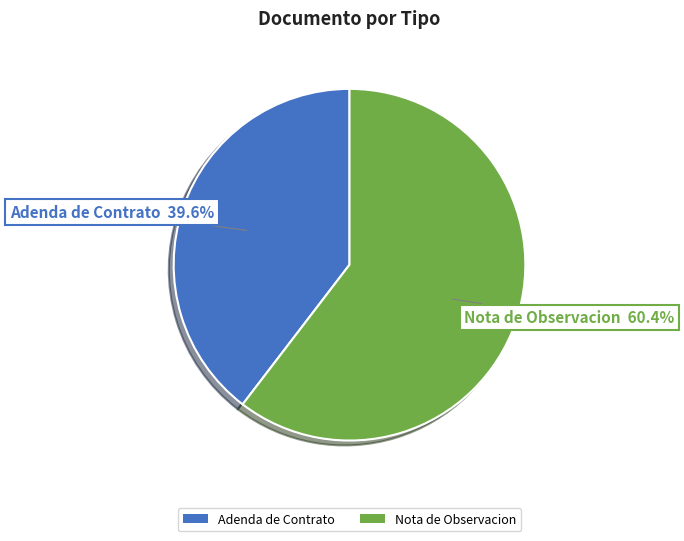

What is the ratio of the value at Adenda de Contrato to the value at Nota de Observacion?

0.7